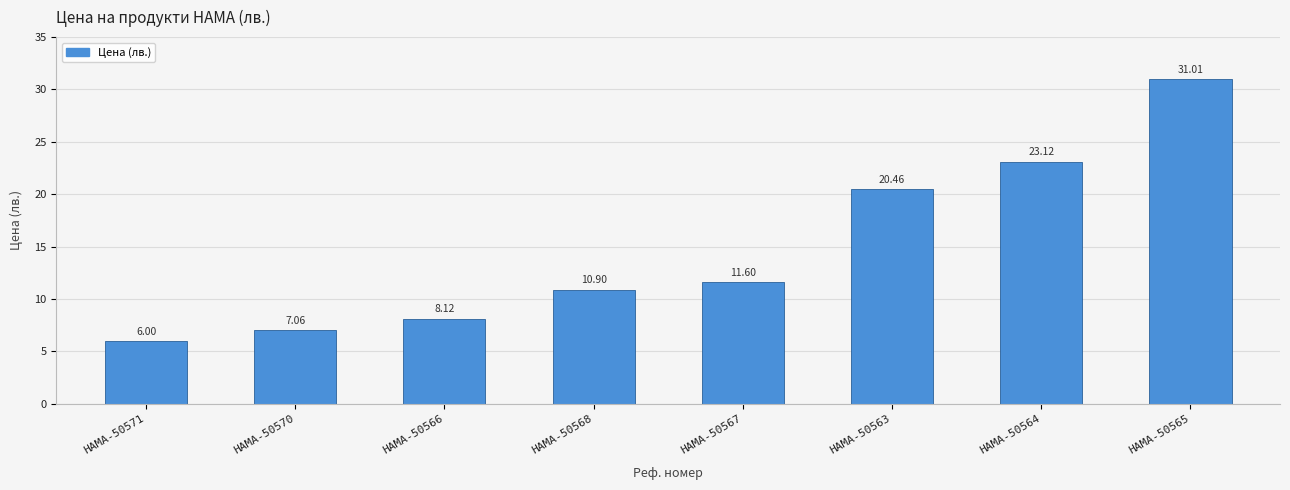

What is the greatest value displayed?

31.0